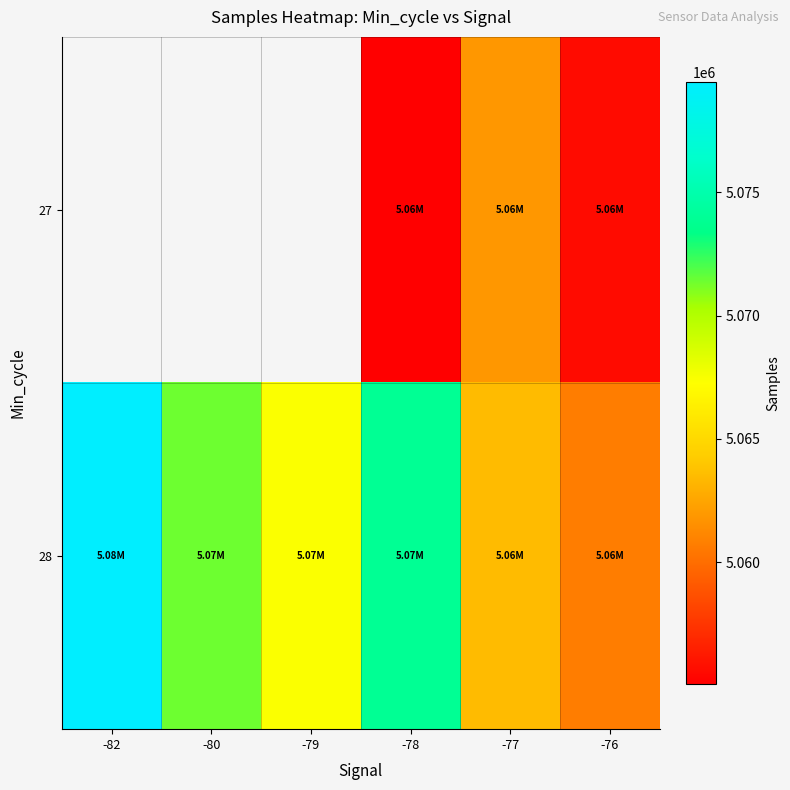

Which series has the largest total across all categories?

28